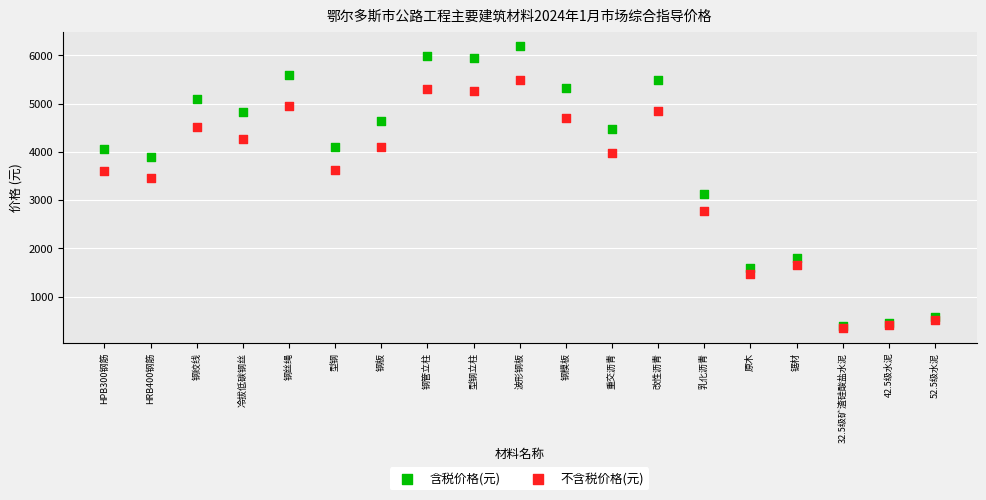

In the 不含税价格(元) series, what Y value is closest to 2911?

2773